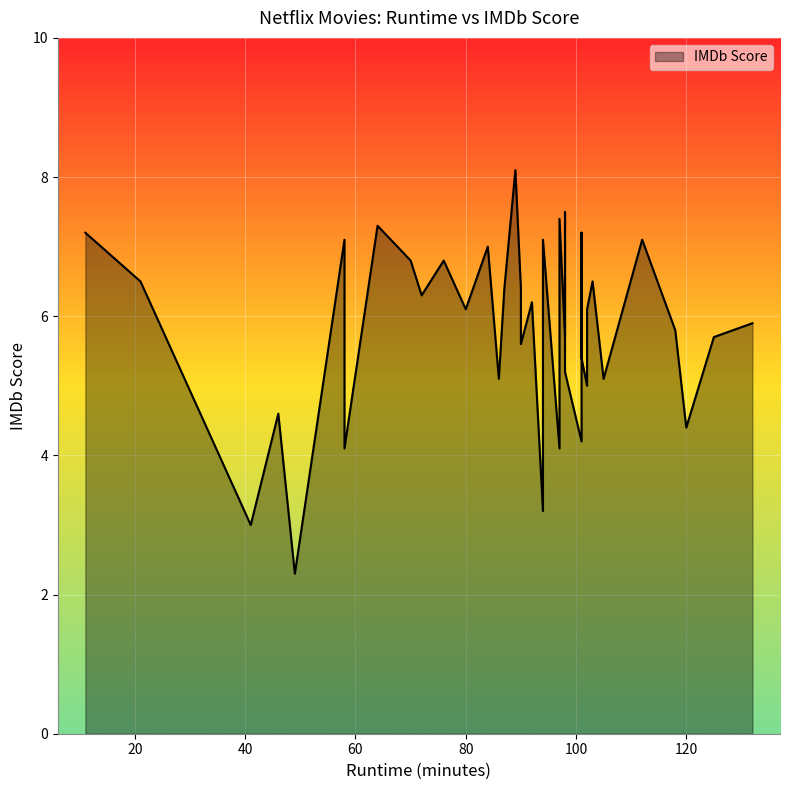

Which category has the lowest value across all series?

49